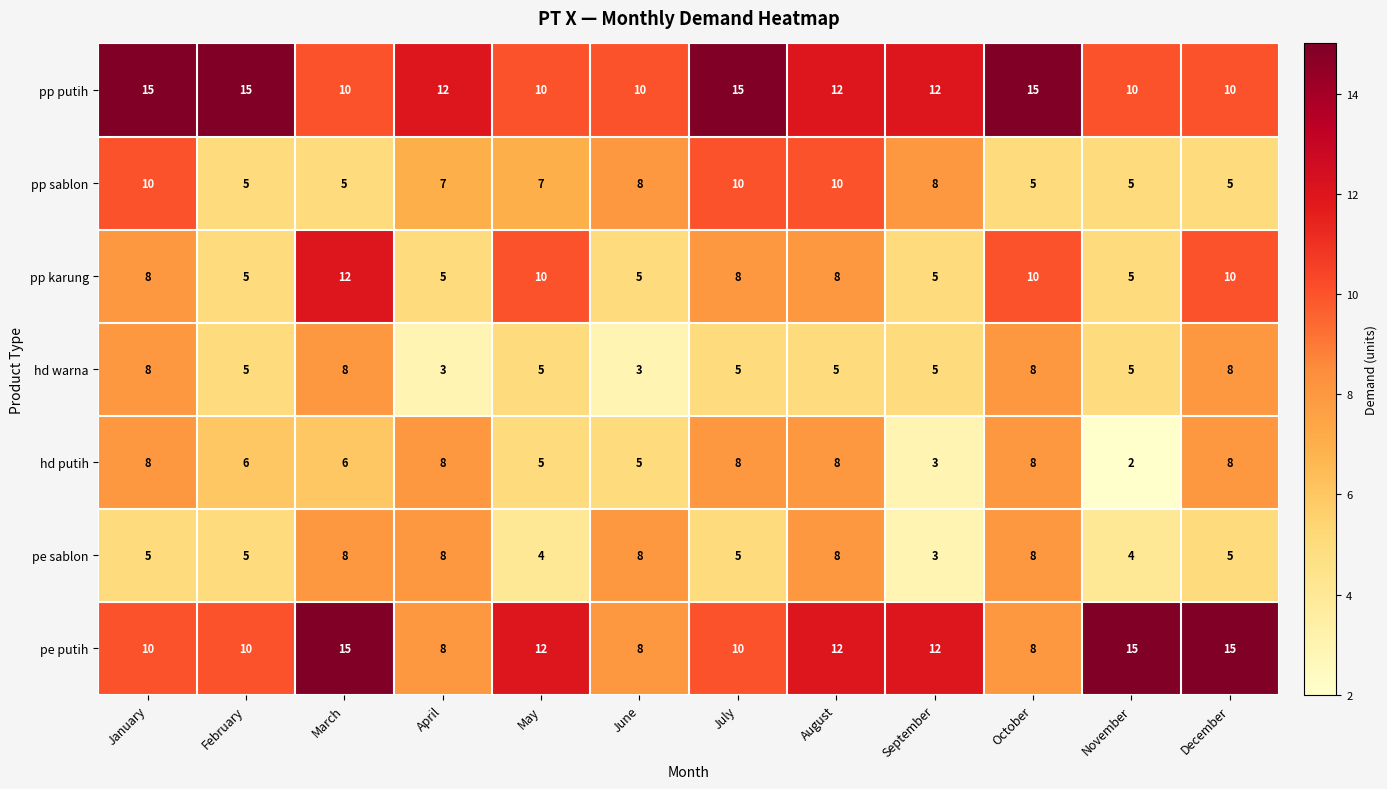

What is the total value across all series at September?

48